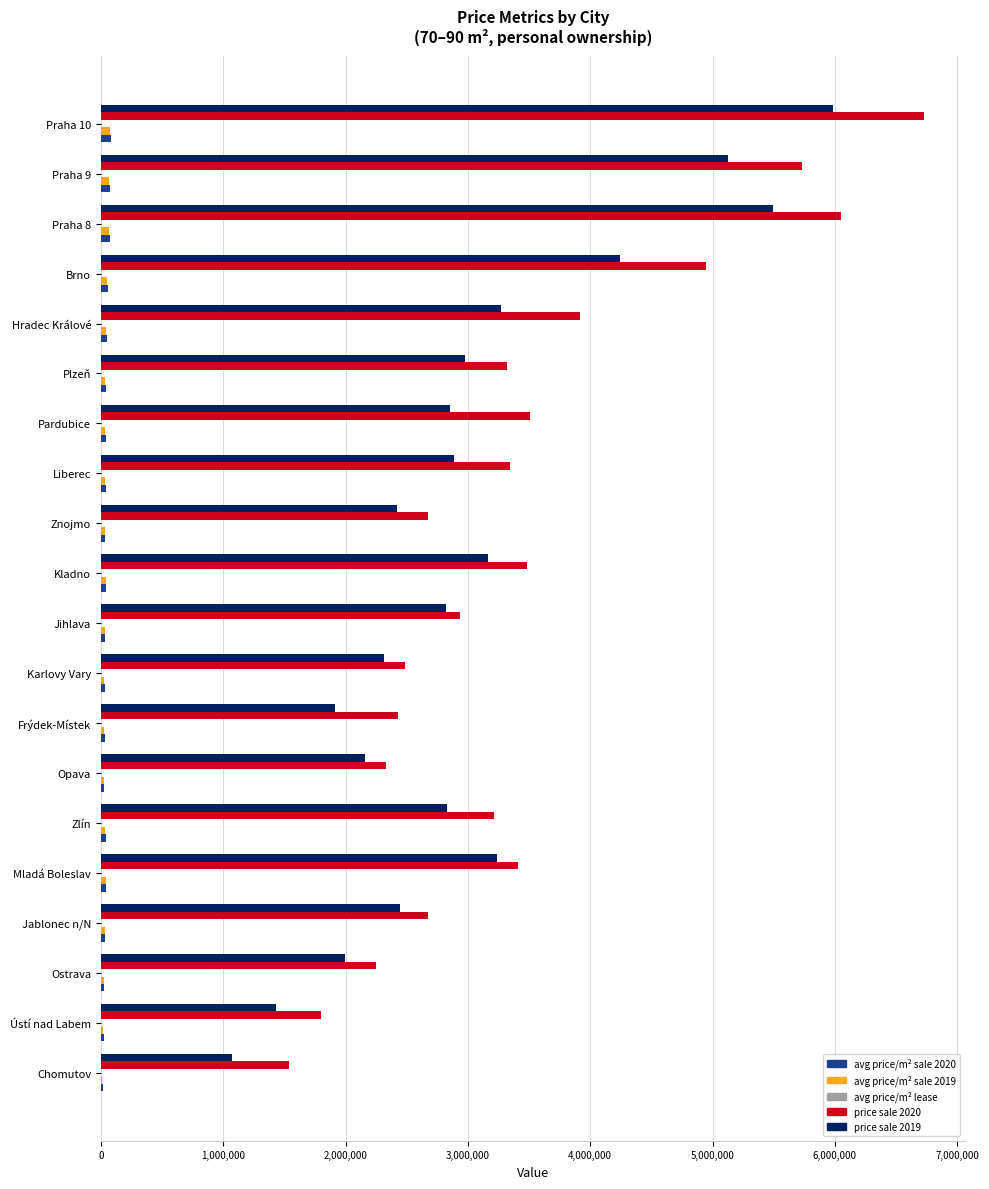

Which series has the largest range (max minus min)?

price sale 2020